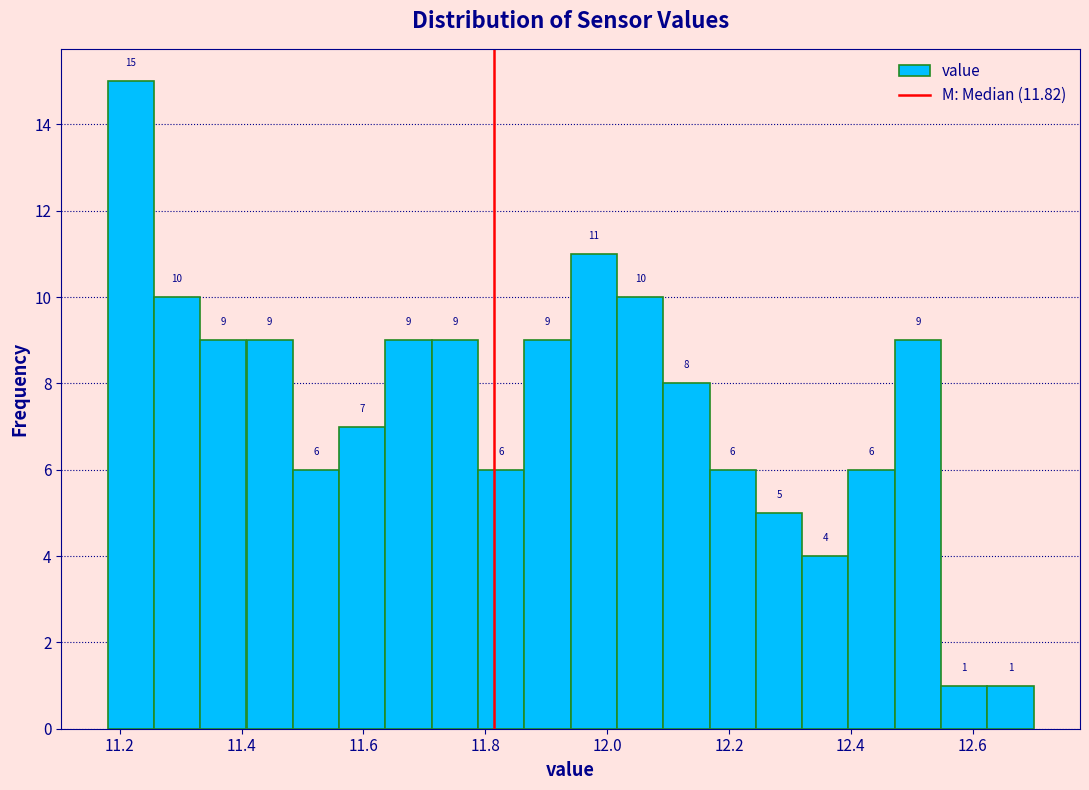

Read against the x-axis, roughly where is the centre of the tallest bar?

11.22